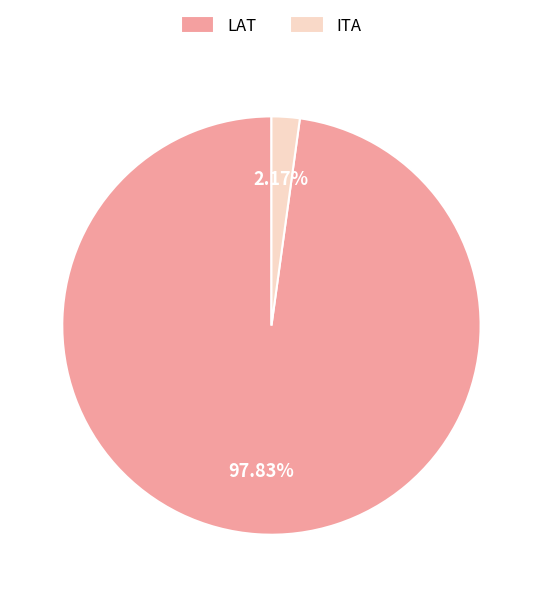

Which category has the smallest portion of the pie?

ITA